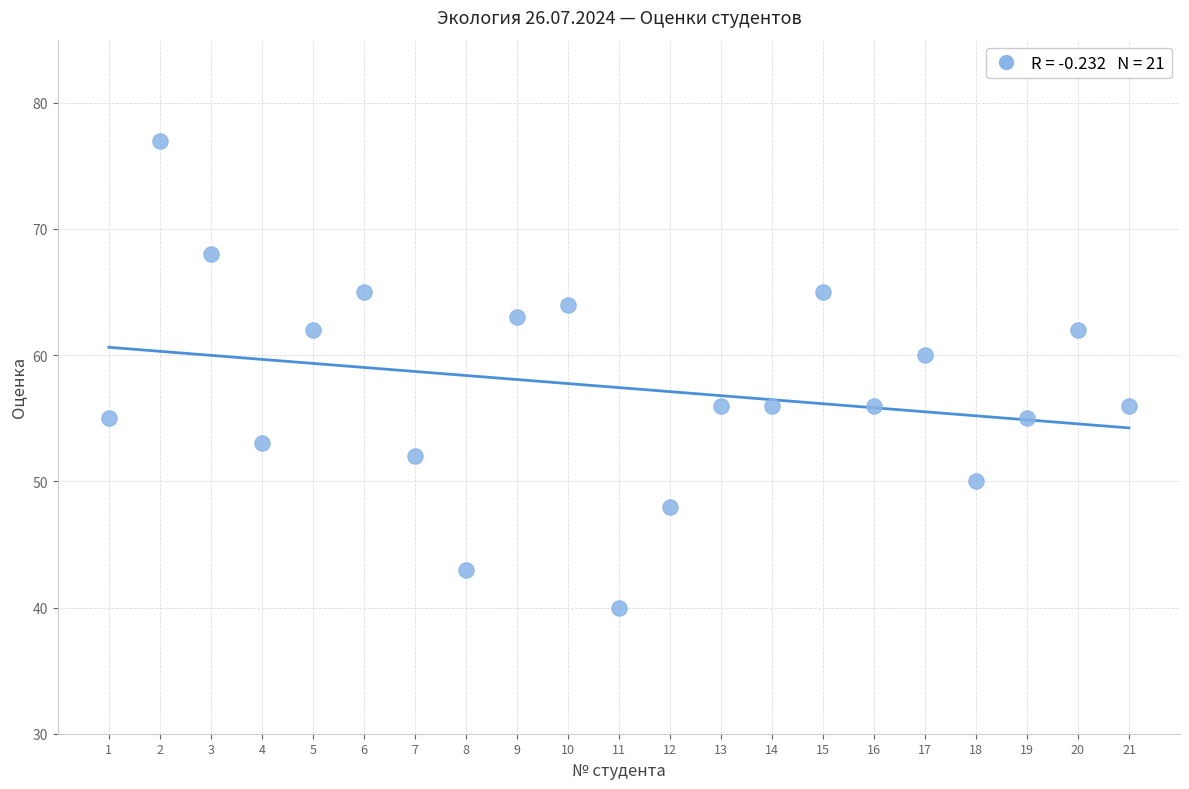

What is the range of Y values (max minus min)?

37